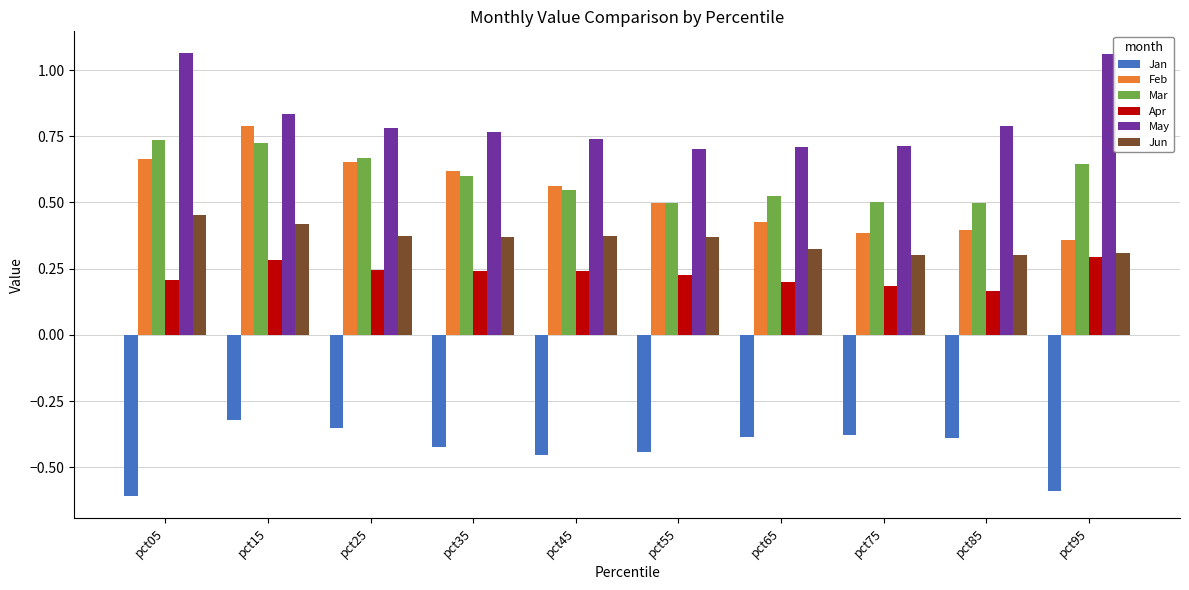

At which label does Feb reach its peak?

pct15